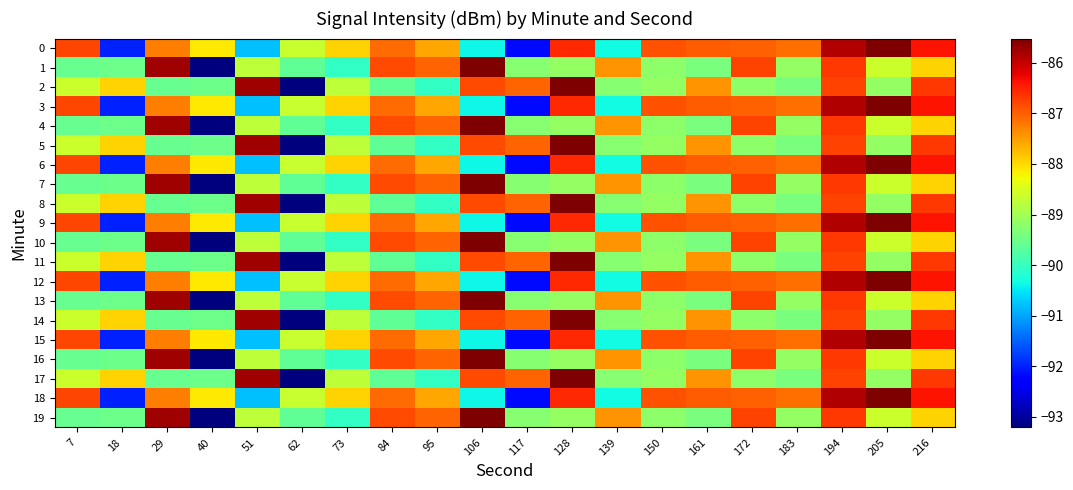

What is the difference between the highest and lowest values at 84?

2.8